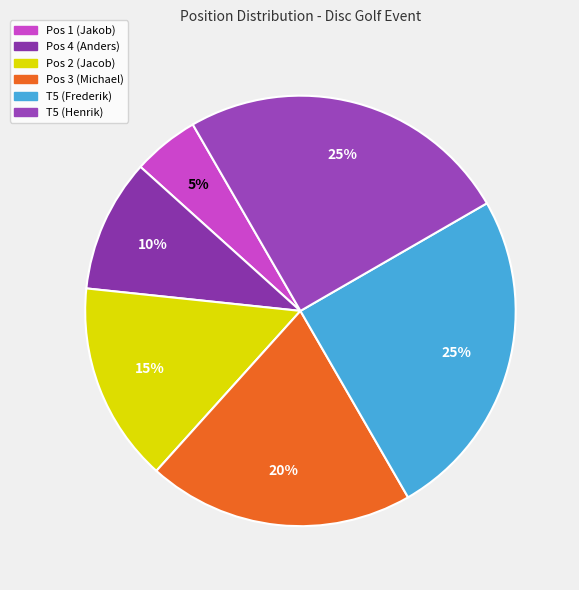

Count the number of slices in the pie.

6